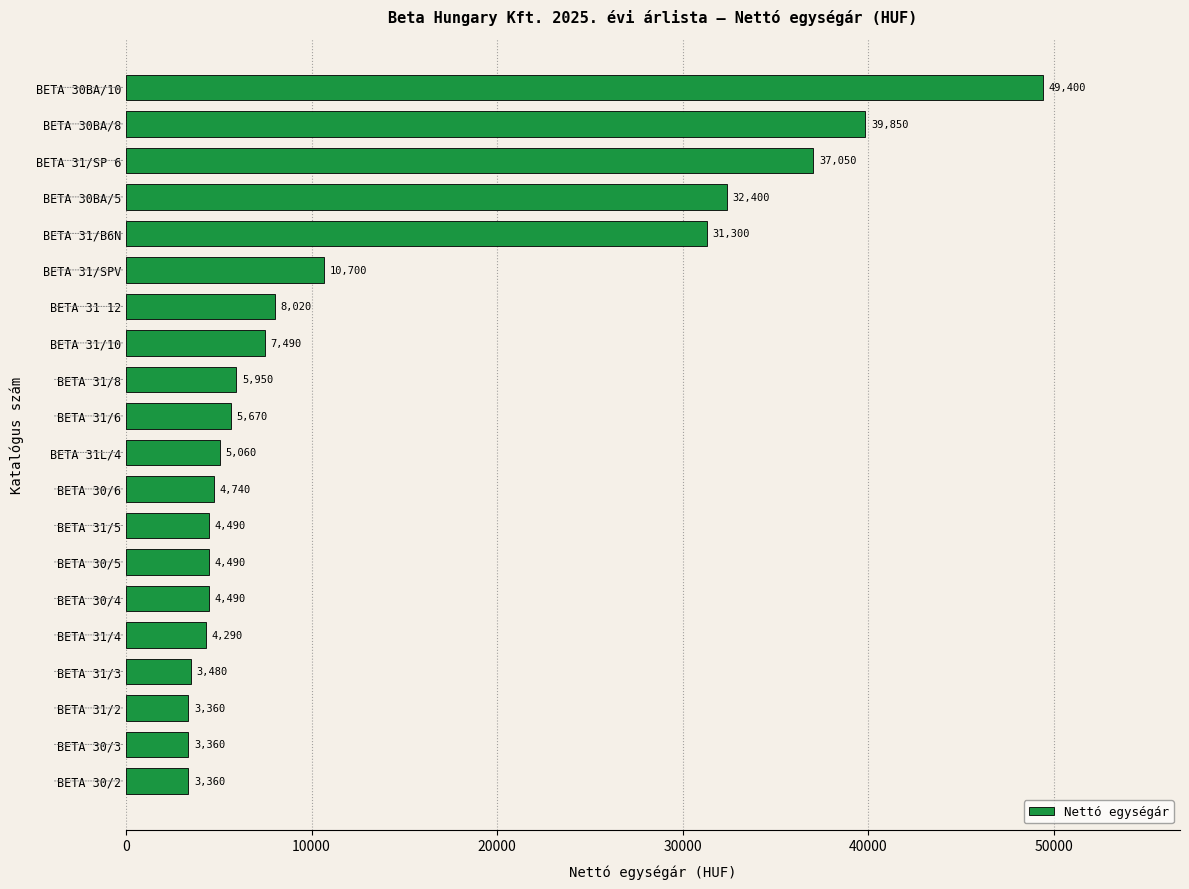

Between BETA 31/3 and BETA 31/SPV, which is larger?

BETA 31/SPV